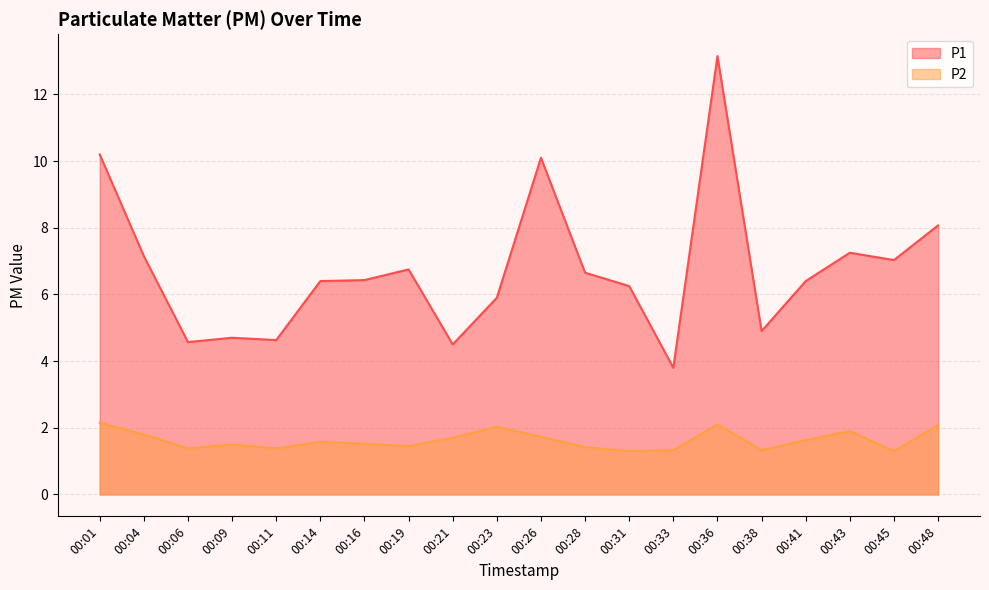

What is the difference between the P1 values at 00:41 and 00:48?

1.7